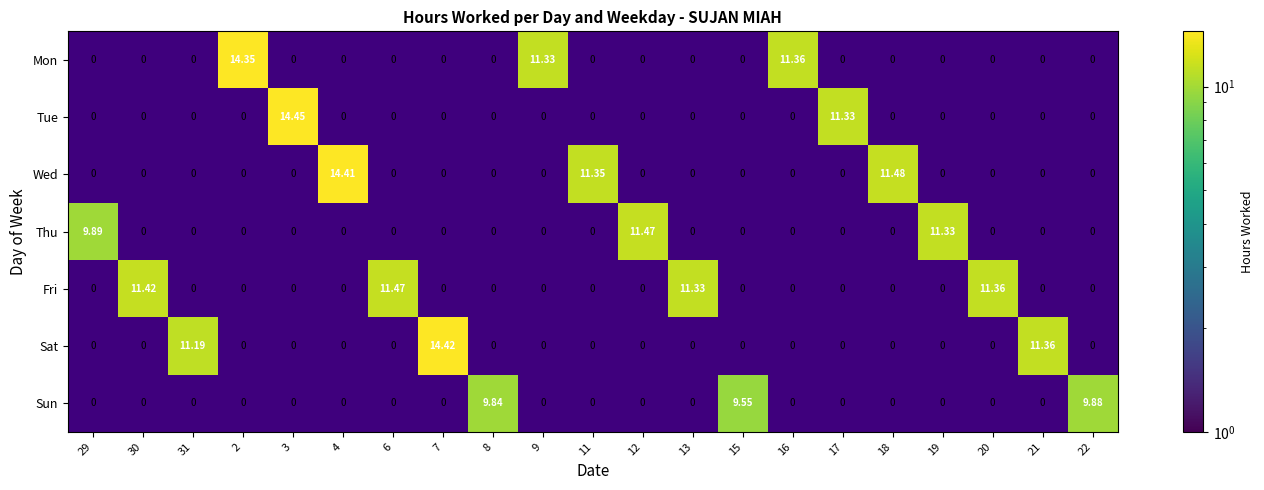

What is the greatest value displayed?

14.4